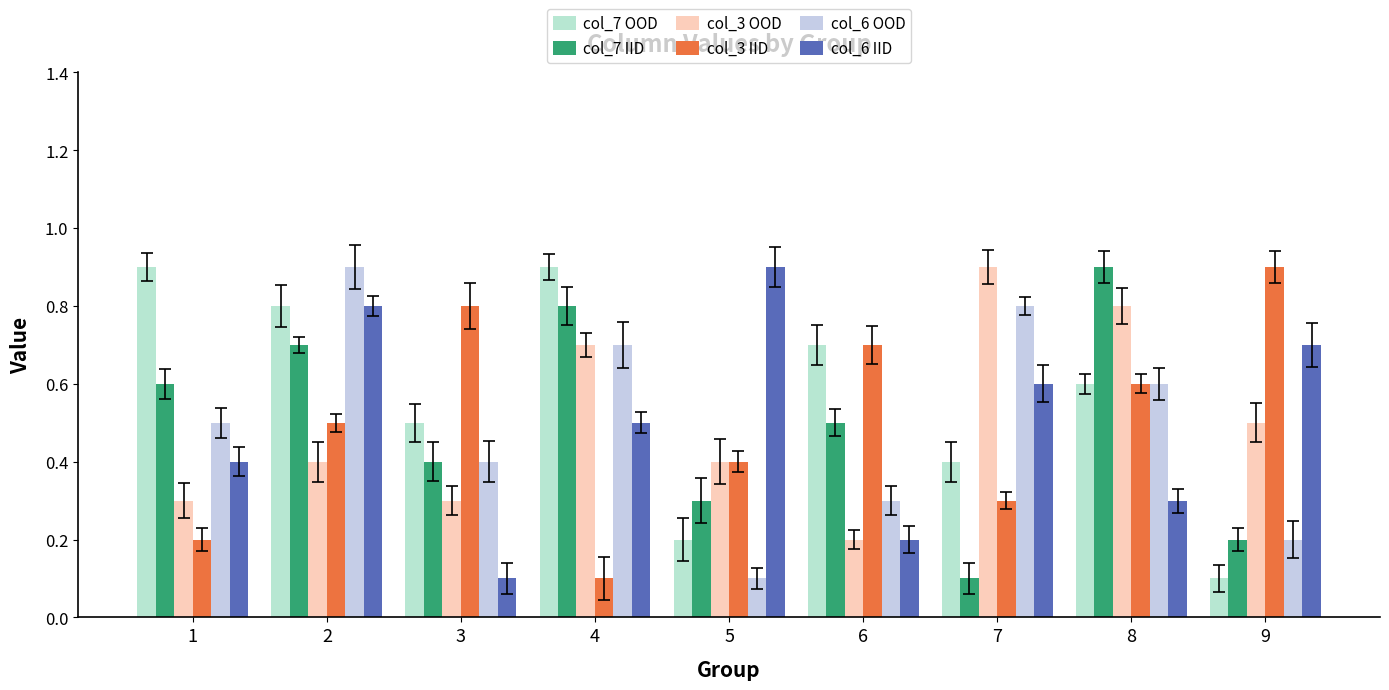

What is the total value across all series at 2?

4.1